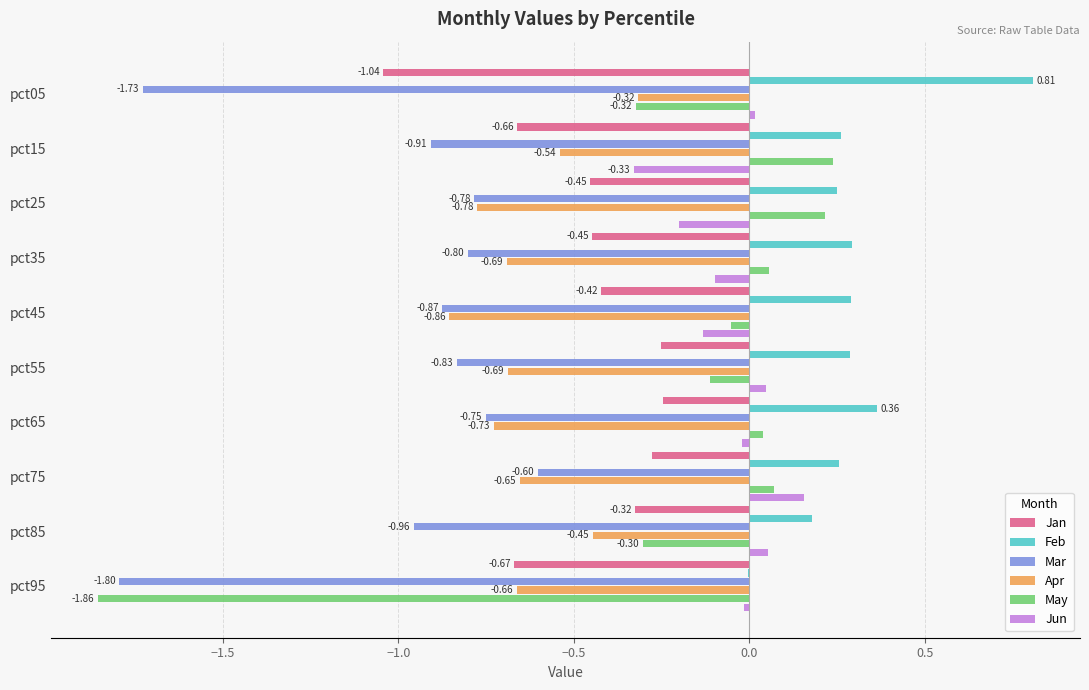

What is the sum of all Mar values?

-10.0